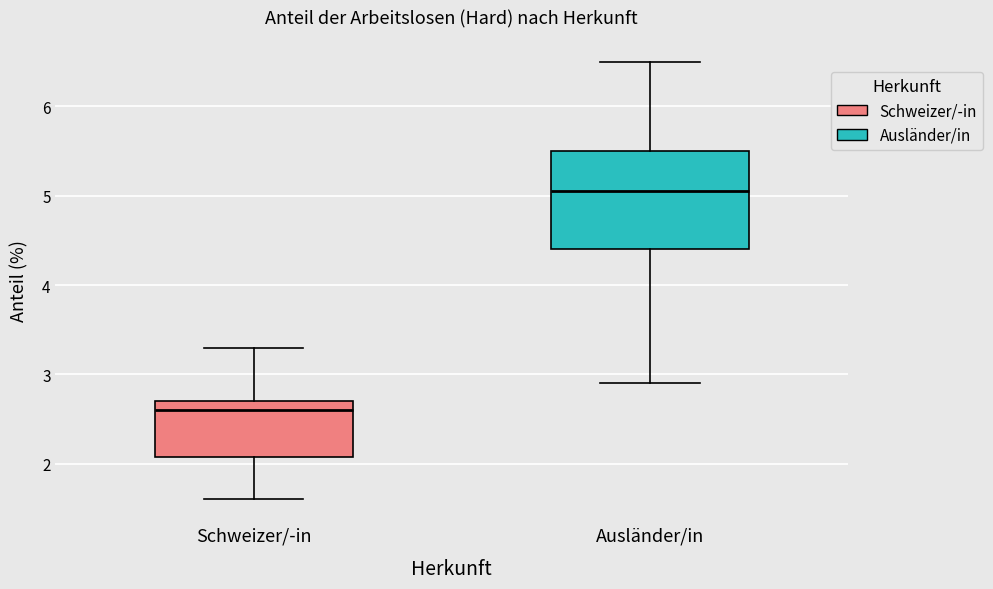

Which box is the tallest, from its lower edge to its upper edge?

Ausländer/in